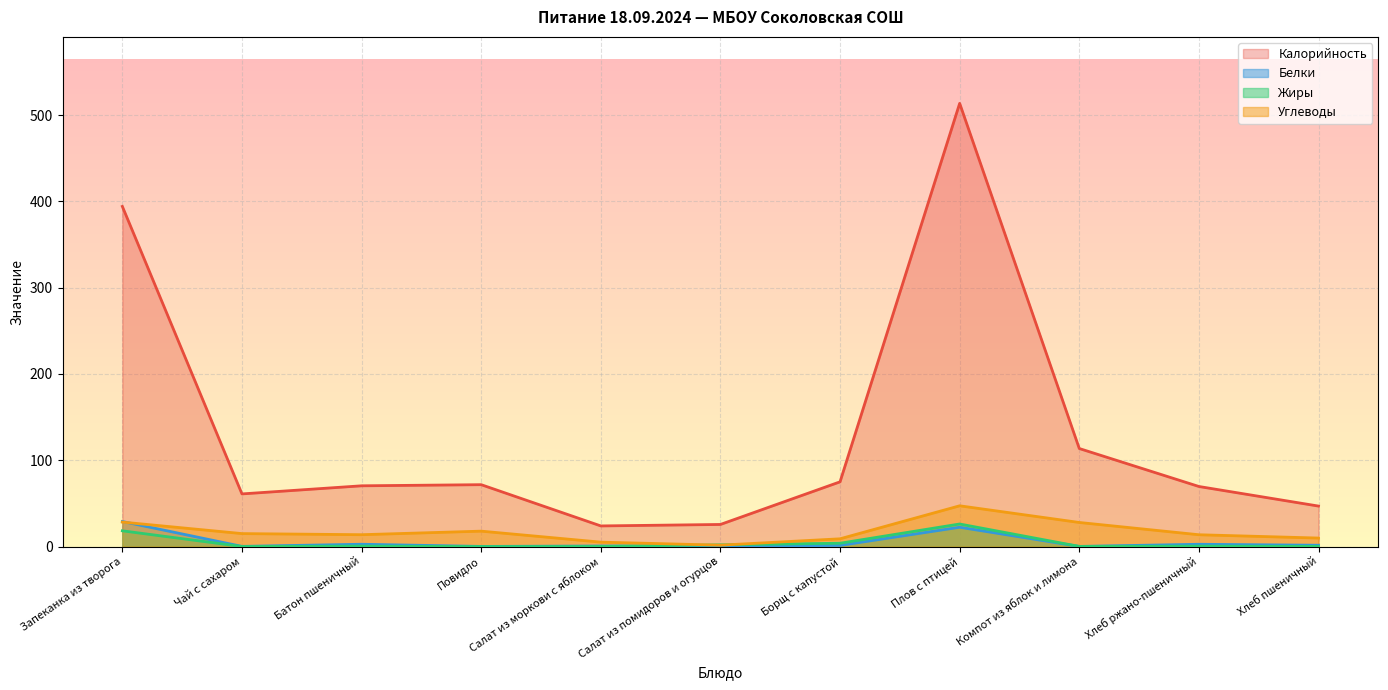

What is the difference between the maximum and minimum values in the Углеводы series?

45.6